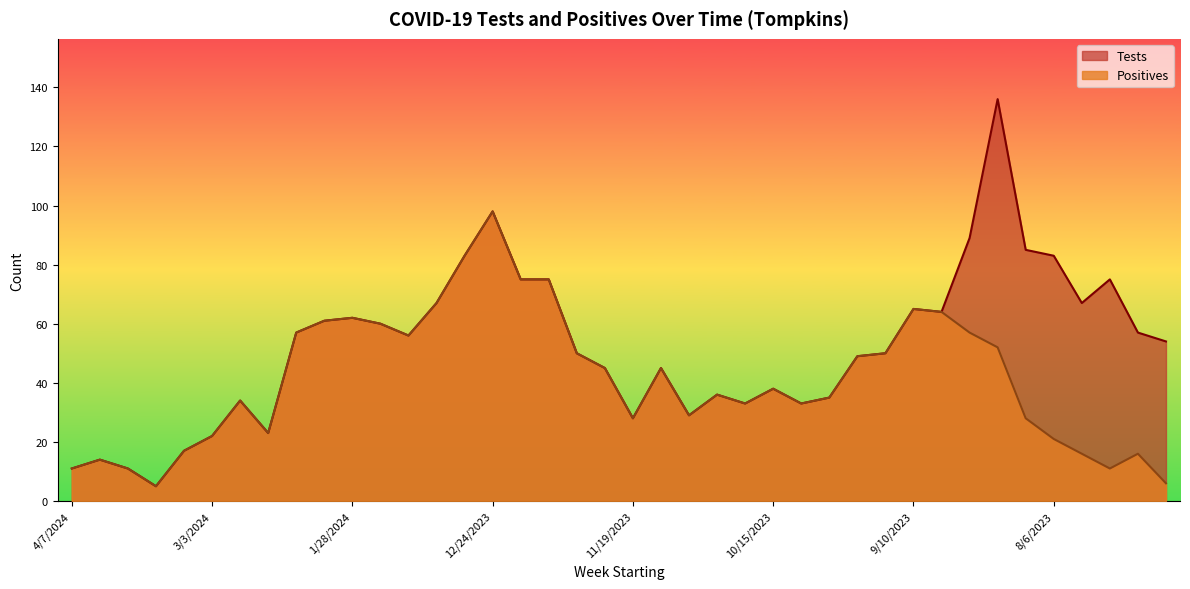

How many interior local valleys does the Tests series have?

9